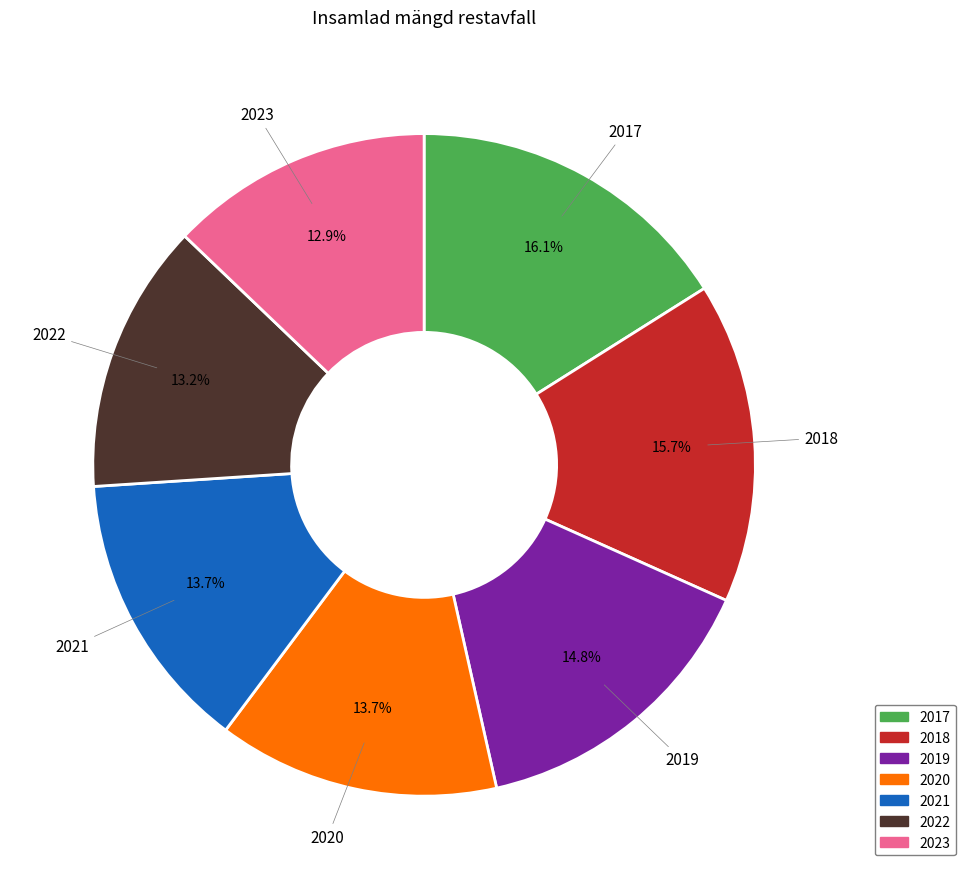

Approximately how many times larger is the value at 2018 compared to 2023?

1.2